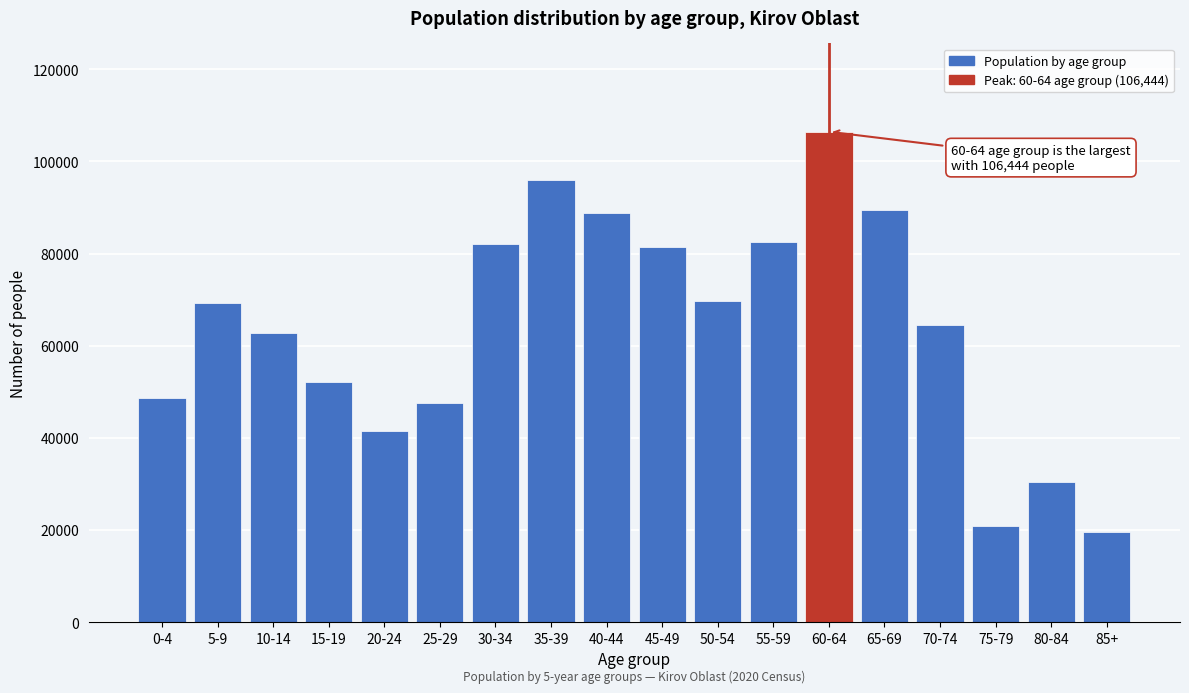

What is the sum of the values at 10-14 and 30-34?

144747